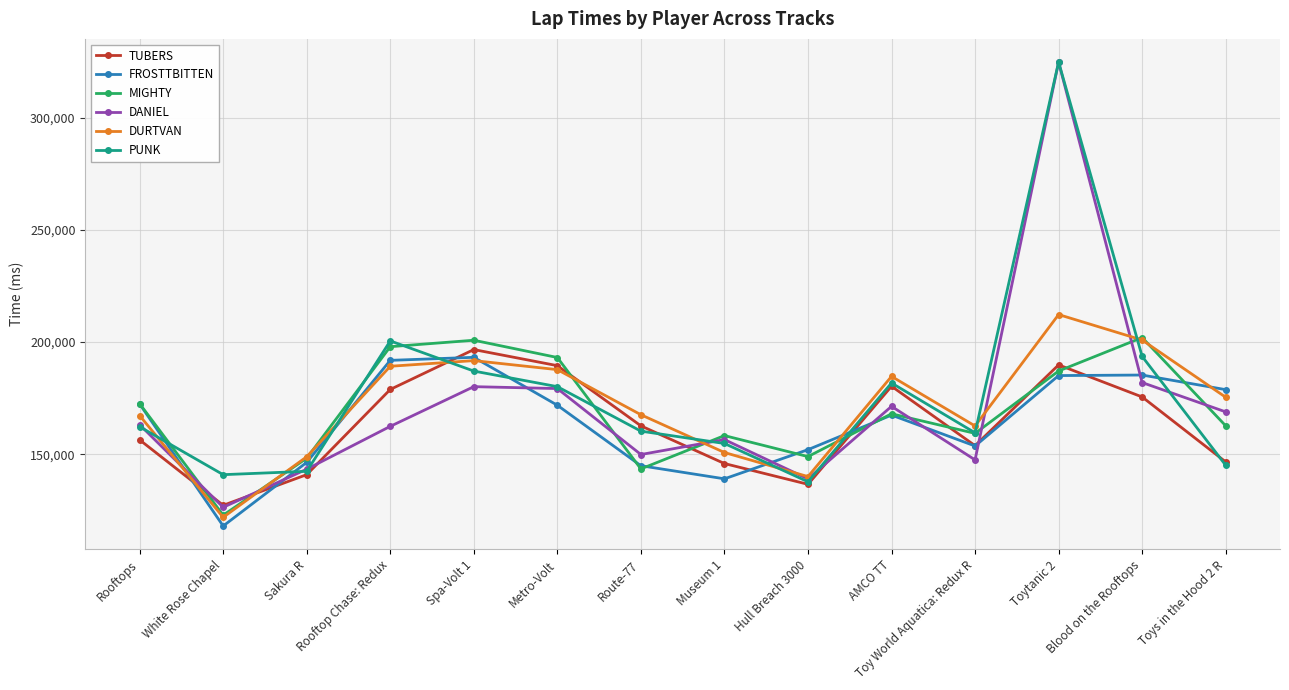

How many values in the DANIEL series are below 163179?

7